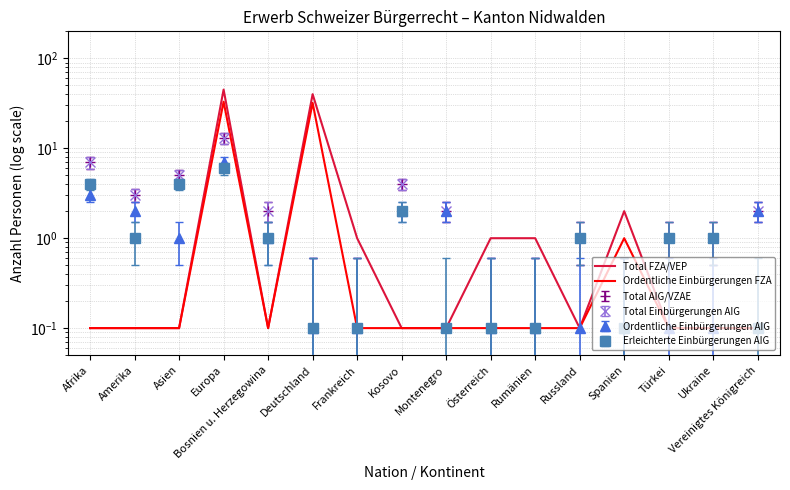

What is the label of the 7th point from the left?

Frankreich